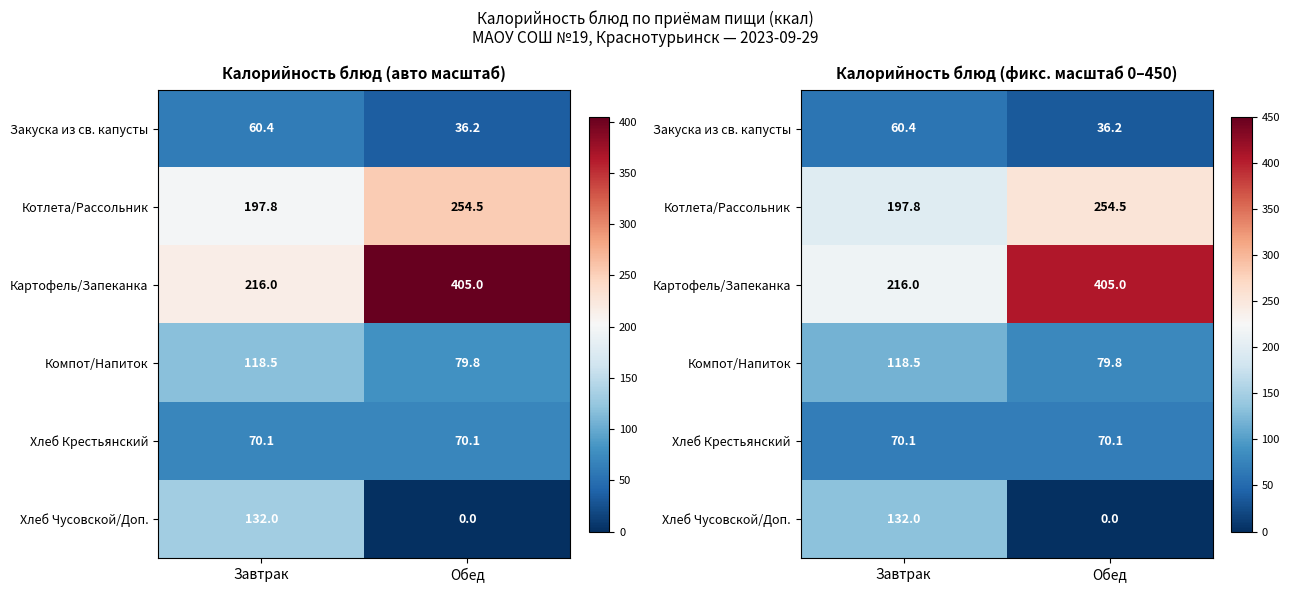

Which category has the highest value in the Закуска из св. капусты series?

Завтрак